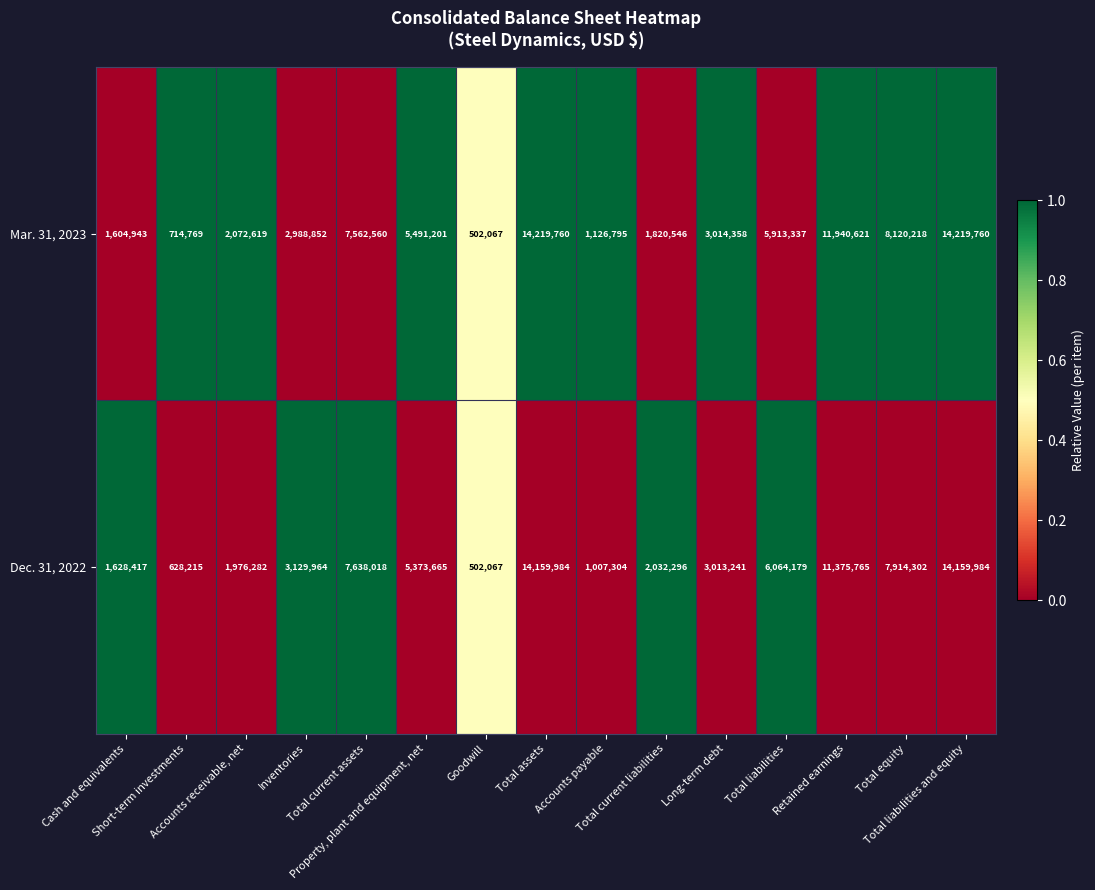

What is the average value of the Mar. 31, 2023 series?

5420827